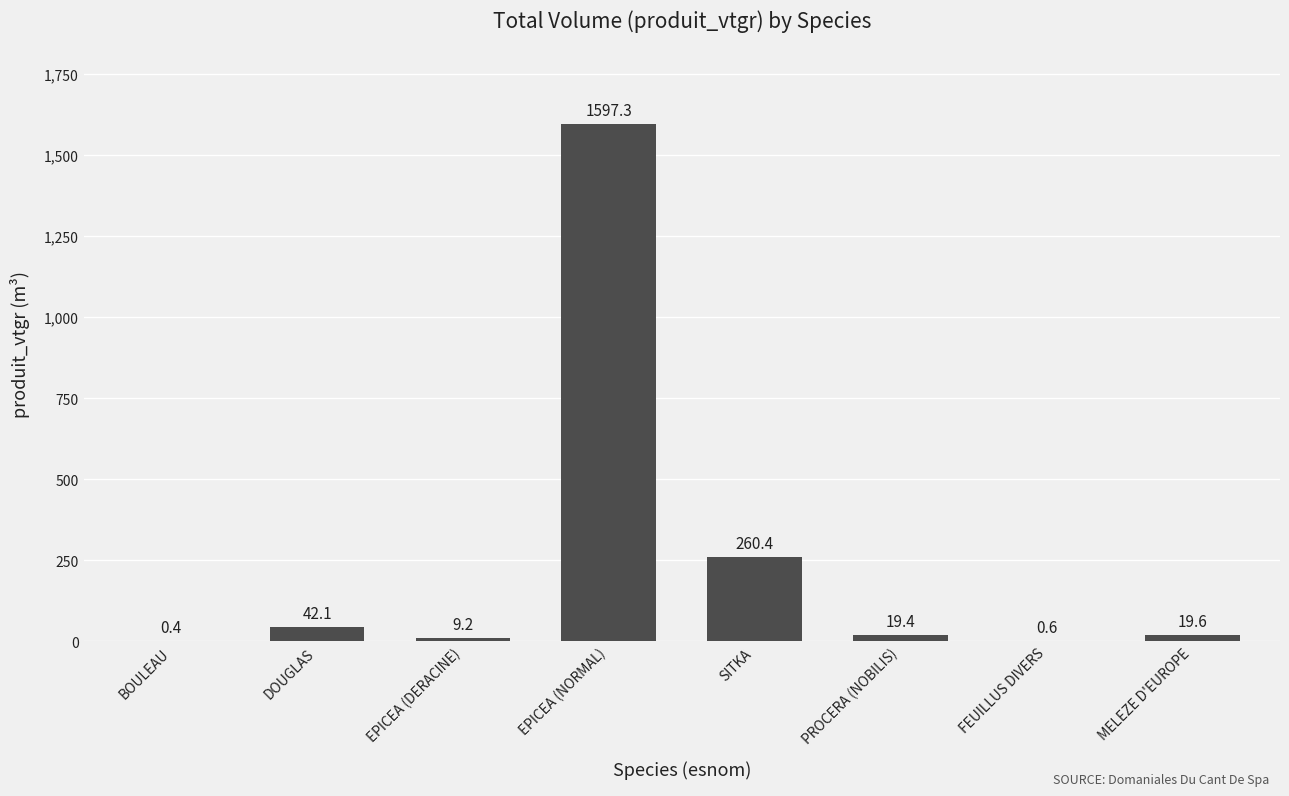

What is the maximum value shown in the chart?

1597.3